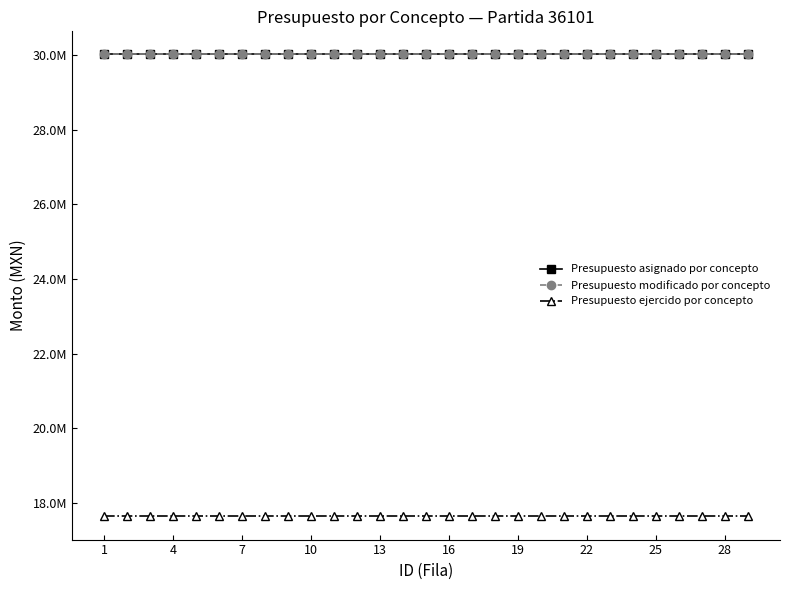

True or false: Presupuesto ejercido por concepto and Presupuesto modificado por concepto intersect in this chart.

False